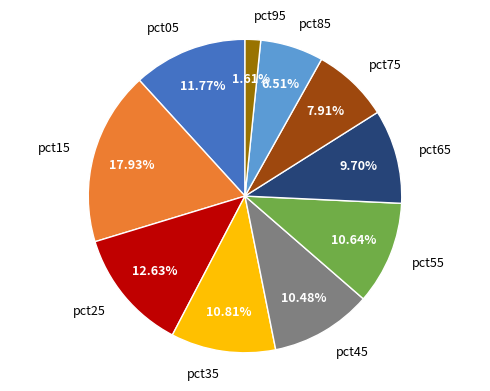

To the nearest percent, what is the average slice percentage?

10%